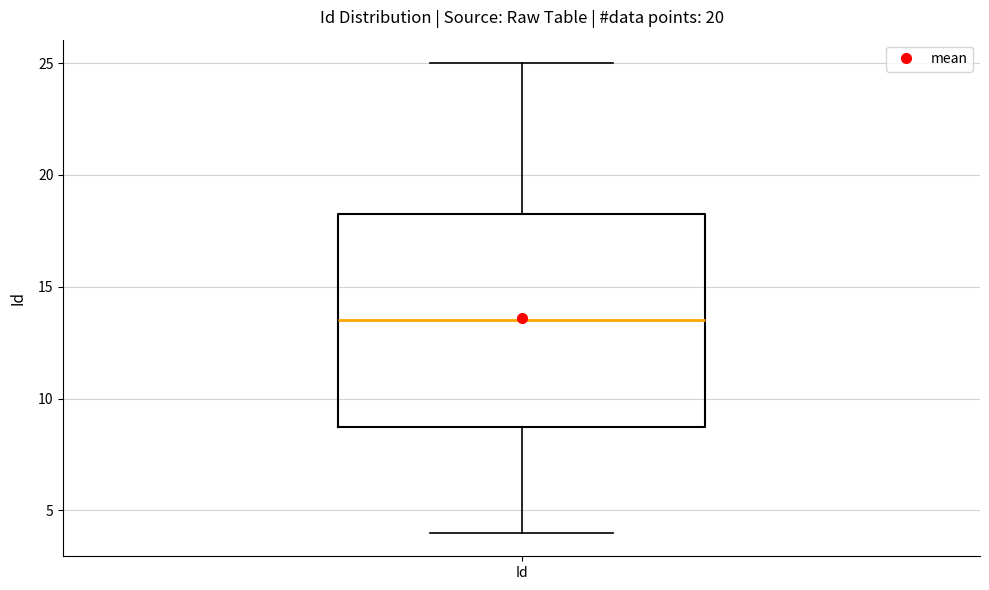

Read this box plot against the y-axis: the position of the median line, the range covered by the box, and the ends of both whiskers. The values are not printed on the chart, so give them approximately, as read against the axis.

median 13.5, box 9.0 to 18.5, whiskers 4.0 to 25.0